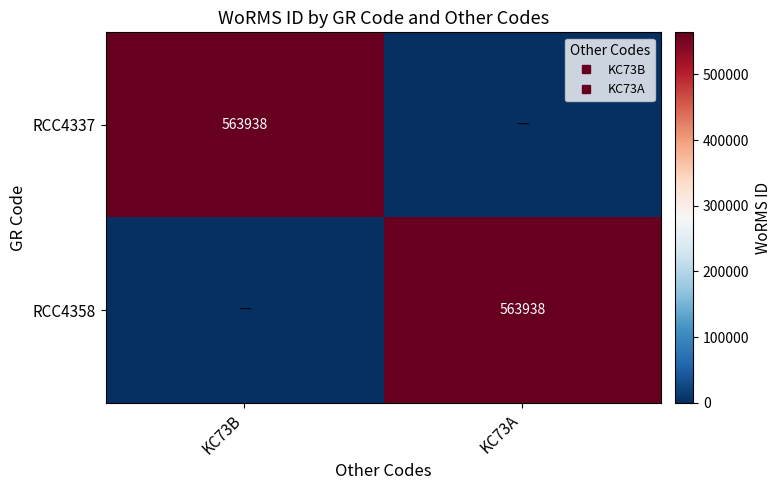

What is the sum of all RCC4358 values?

563938